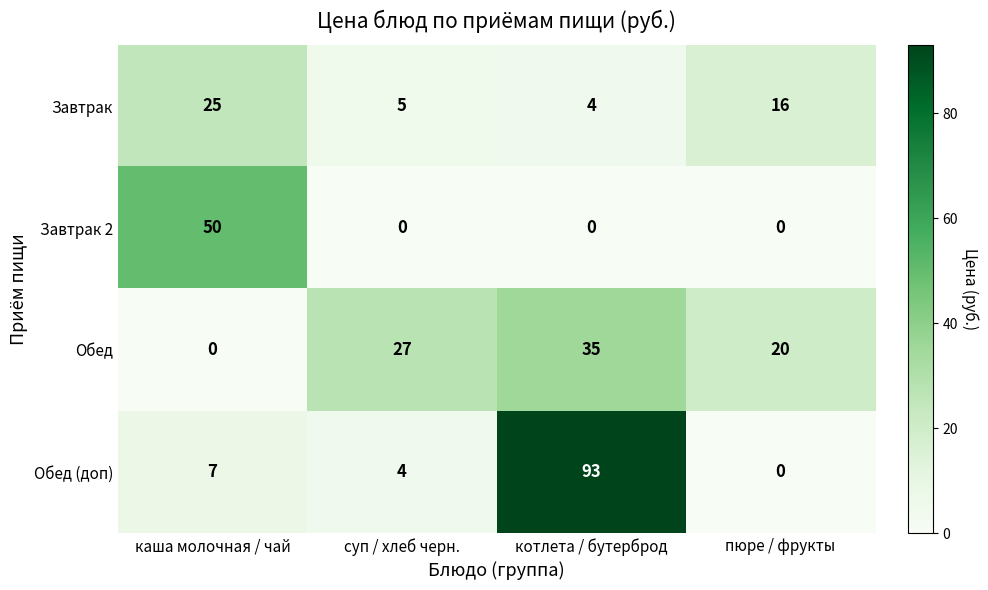

How many distinct data groups are displayed?

4